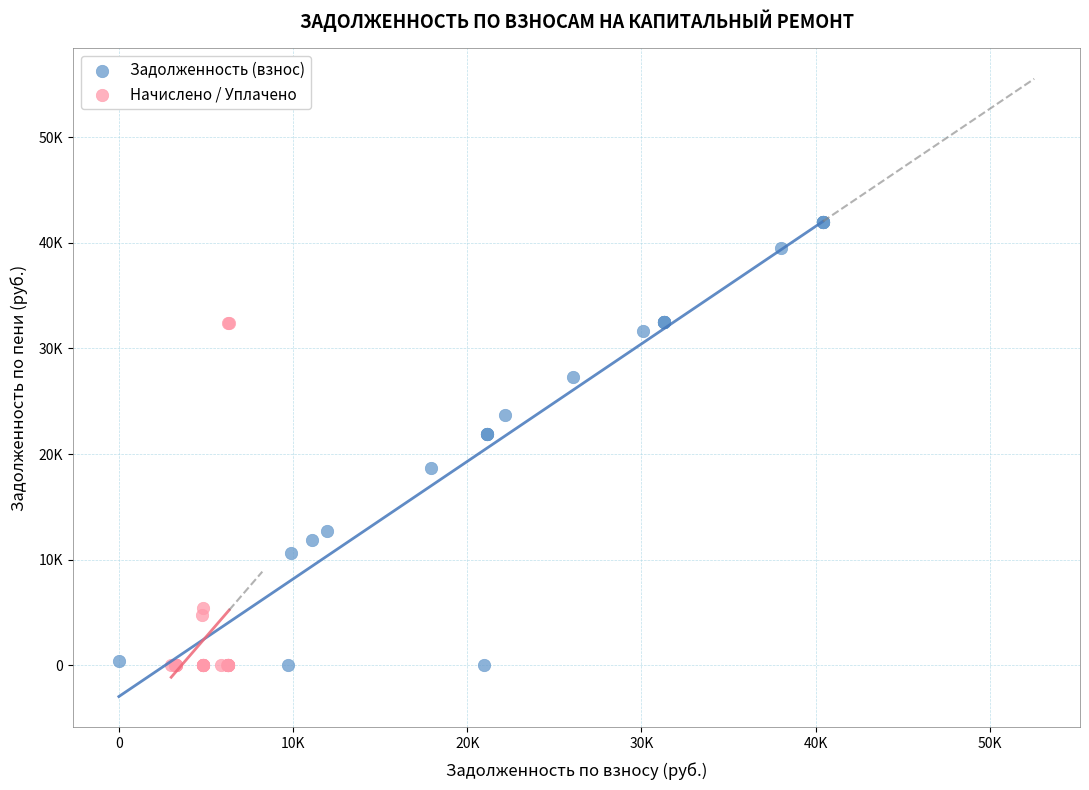

Which series has the widest spread of Y values?

Задолженность (взнос)